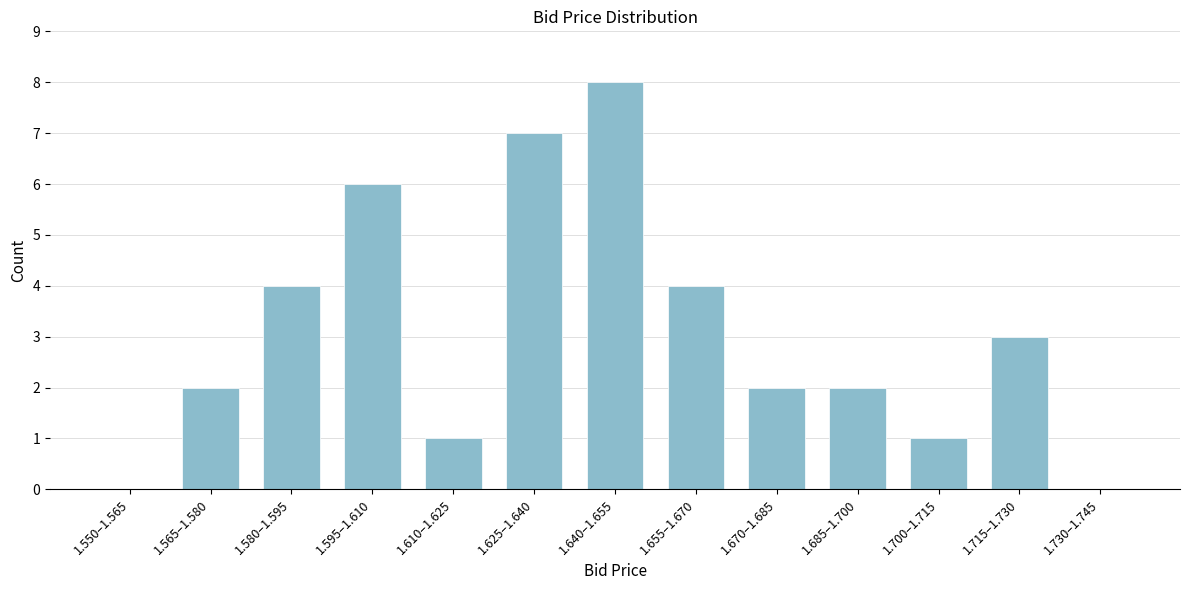

Reading right to left, extract all data points from this chart.

1.730–1.745=0	1.715–1.730=3	1.700–1.715=1	1.685–1.700=2	1.670–1.685=2	1.655–1.670=4	1.640–1.655=8	1.625–1.640=7	1.610–1.625=1	1.595–1.610=6	1.580–1.595=4	1.565–1.580=2	1.550–1.565=0